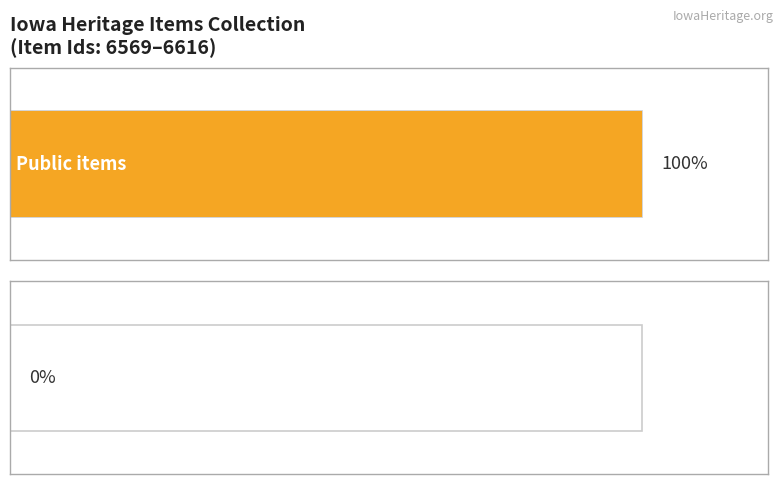

Does the chart contain stacked bars?

No